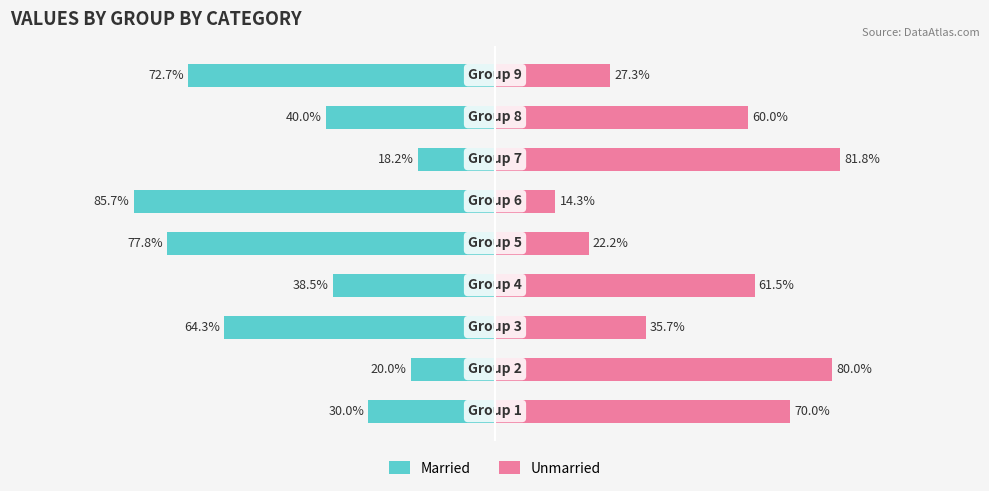

Reading left to right, list all the values displayed in this chart.

Married: -30.0	-20.0	-64.3	-38.5	-77.8	-85.7	-18.2	-40.0	-72.7
Unmarried: 70.0	80.0	35.7	61.5	22.2	14.3	81.8	60.0	27.3